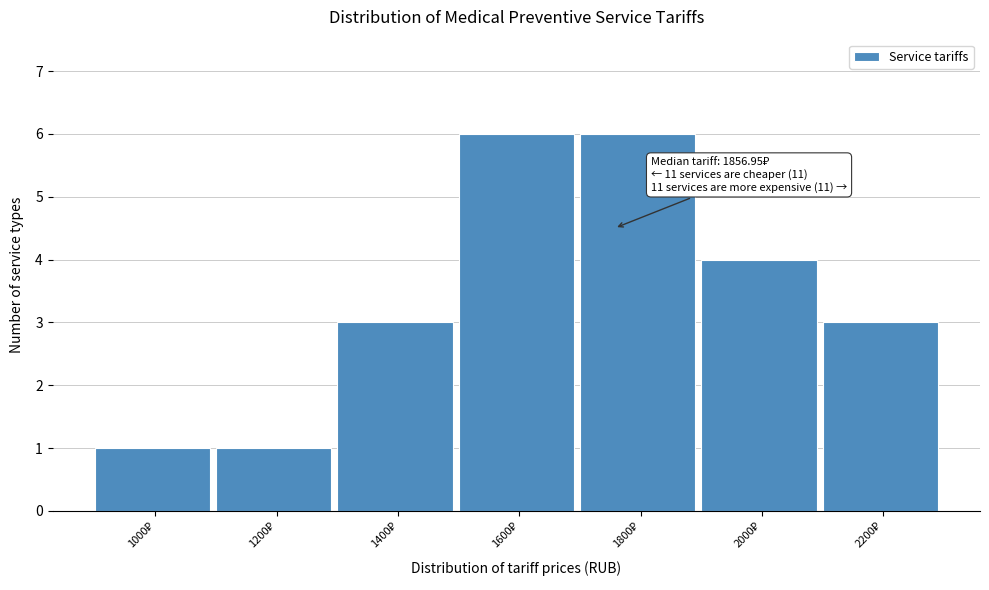

Reading right to left, transcribe all the data shown in this chart.

3	4	6	6	3	1	1